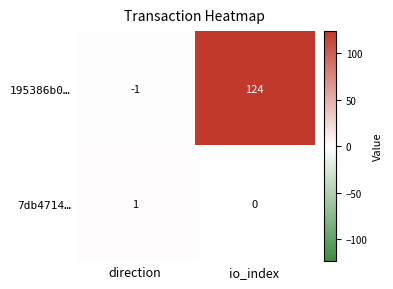

Reading left to right, extract all data points from this chart.

195386b0…: direction=-1	io_index=124
7db4714…: direction=1	io_index=0